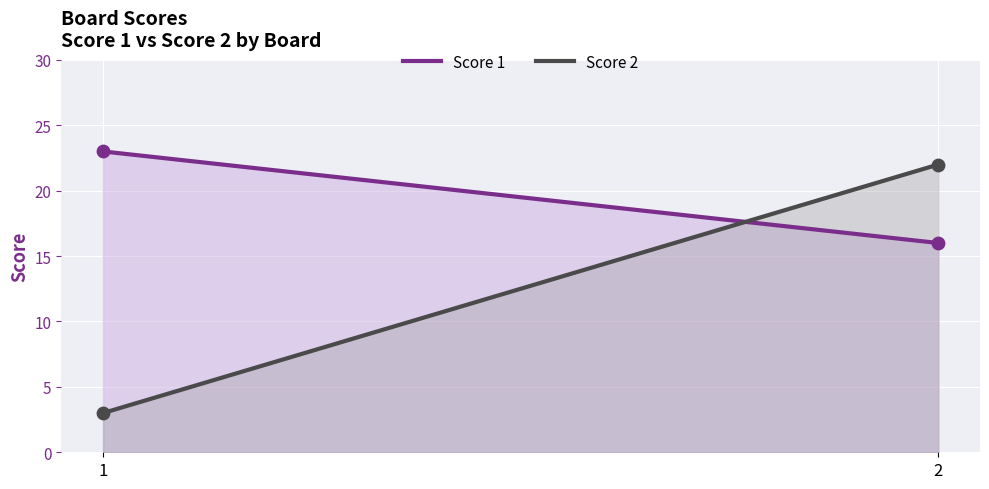

Which series contains the lowest Y value?

Score 2